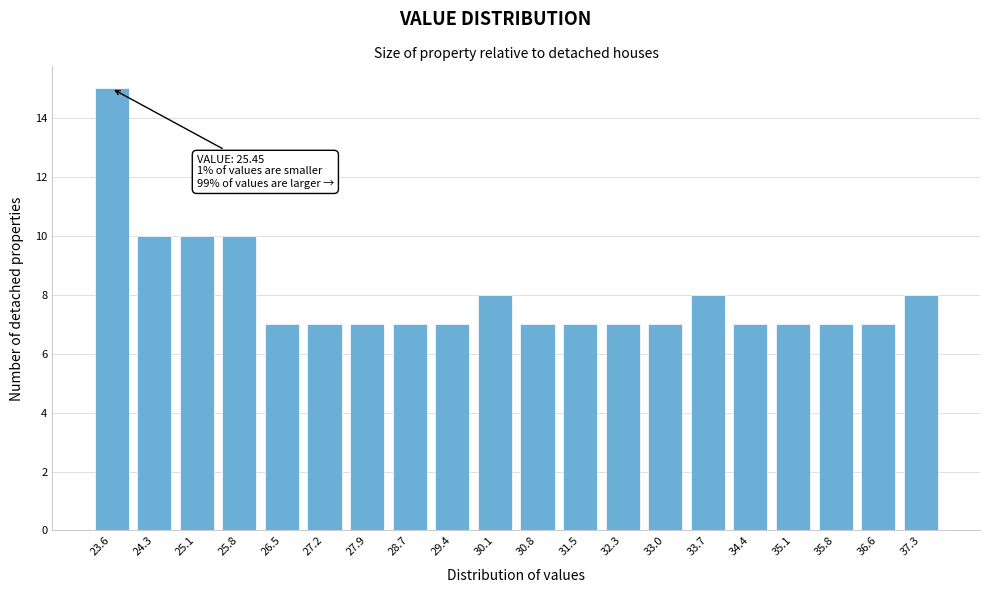

Reading left to right, extract all data points from this chart.

15	10	10	10	7	7	7	7	7	8	7	7	7	7	8	7	7	7	7	8